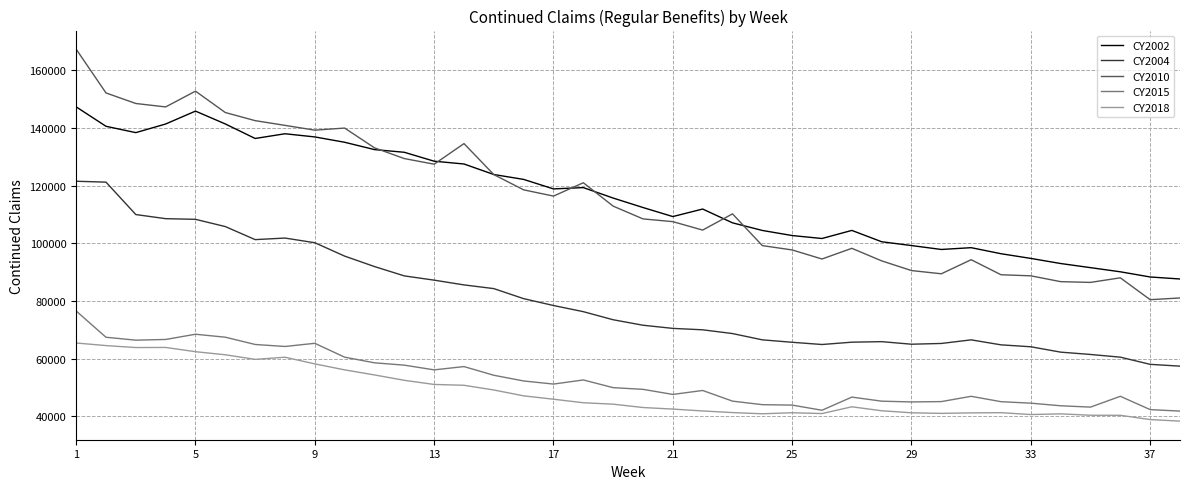

True or false: CY2018 and CY2010 intersect in this chart.

False